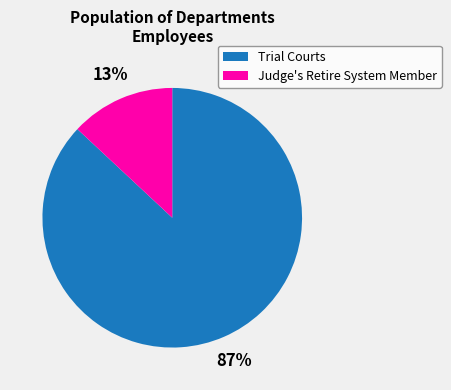

Does any single category account for the majority?

Yes